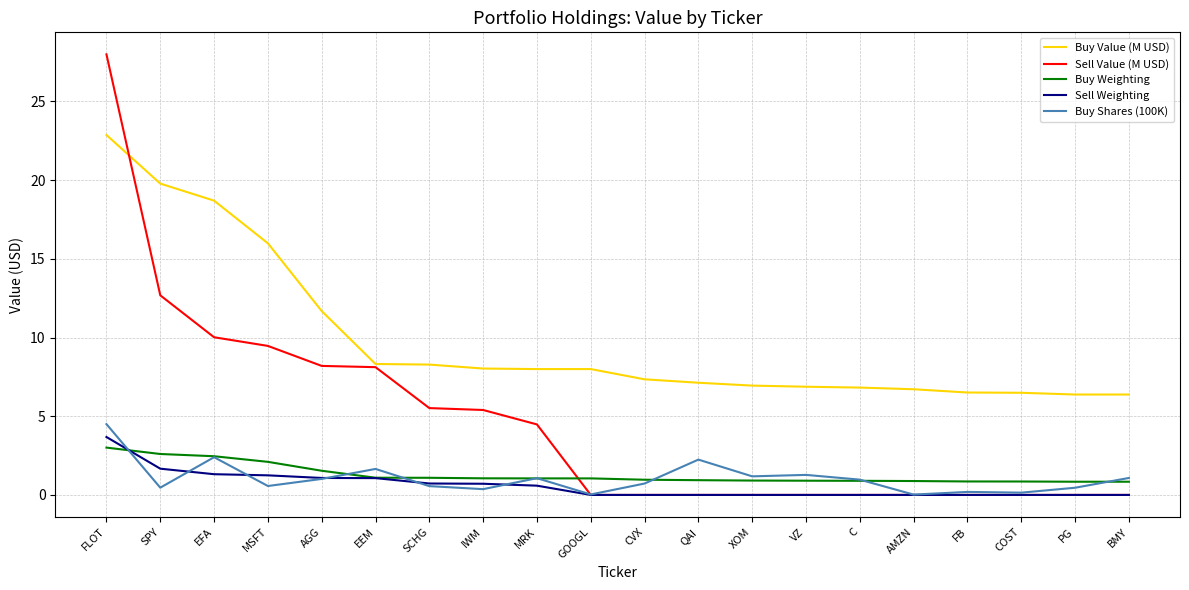

The value of Buy Shares (100K) at BMY is 1.1. True or false?

True